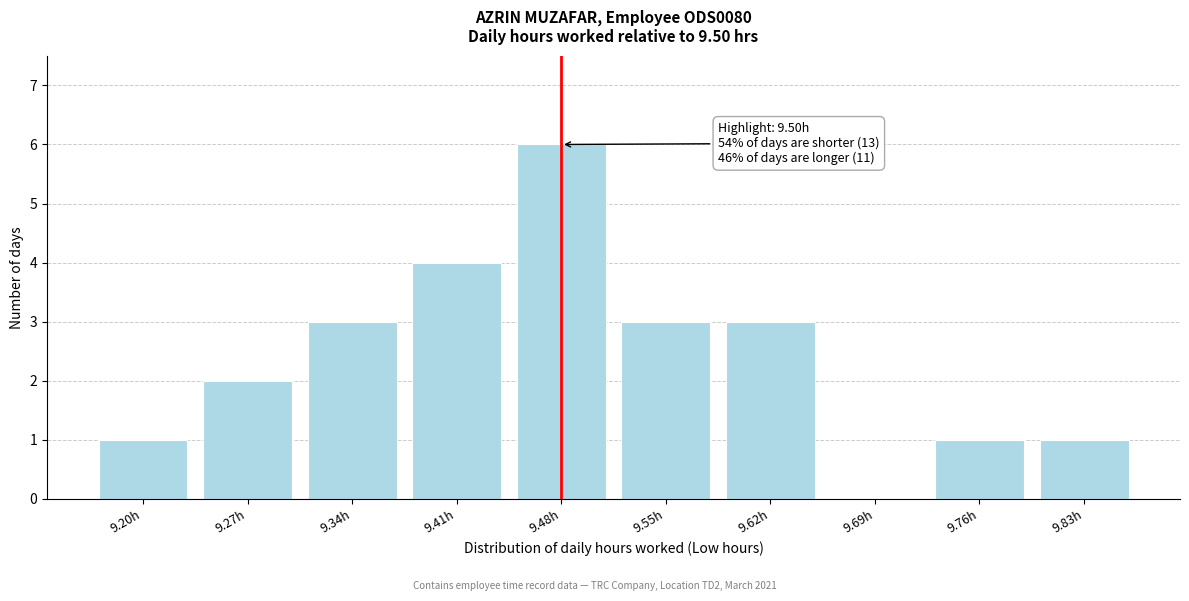

Reading right to left, what are all the values shown in this chart?

9.83h=1	9.76h=1	9.69h=0	9.62h=3	9.55h=3	9.48h=6	9.41h=4	9.34h=3	9.27h=2	9.20h=1